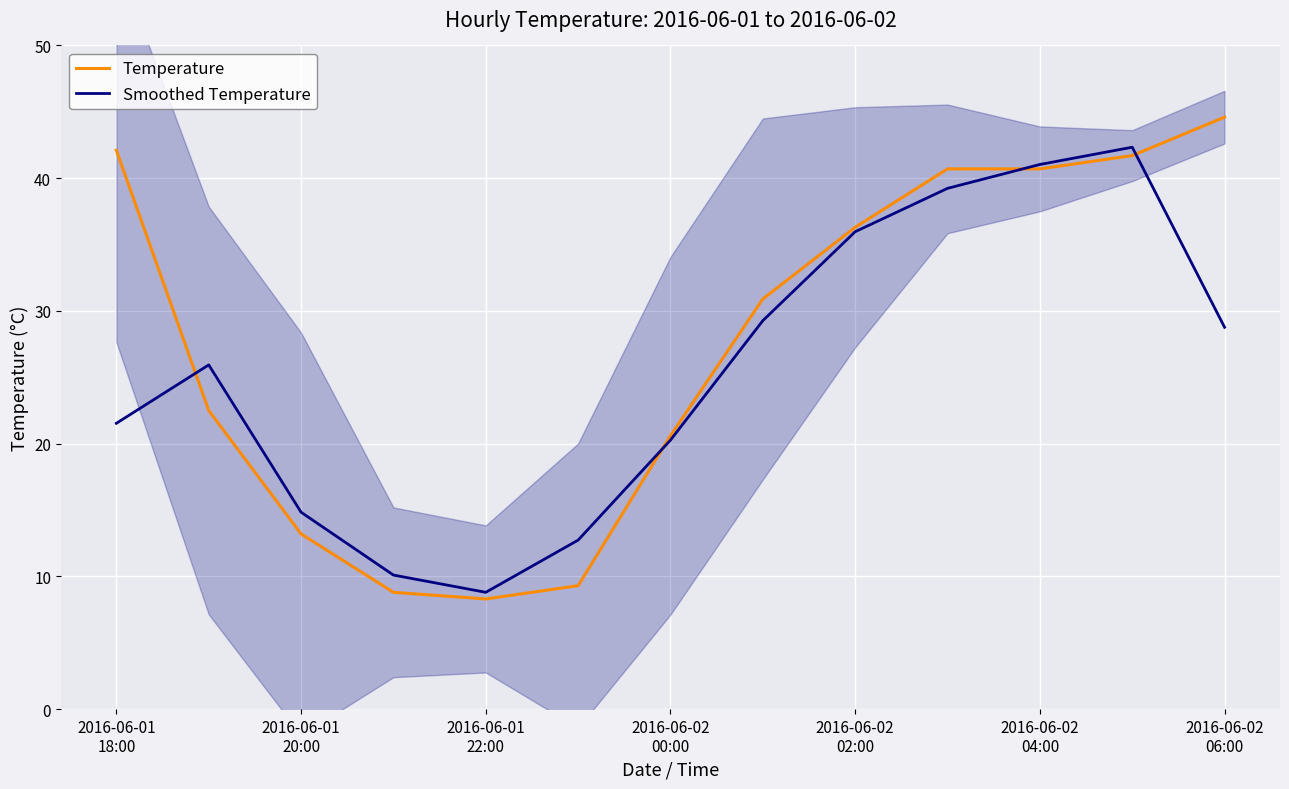

List the series in order of their overall mean, lowest first.

Smoothed Temperature, Temperature